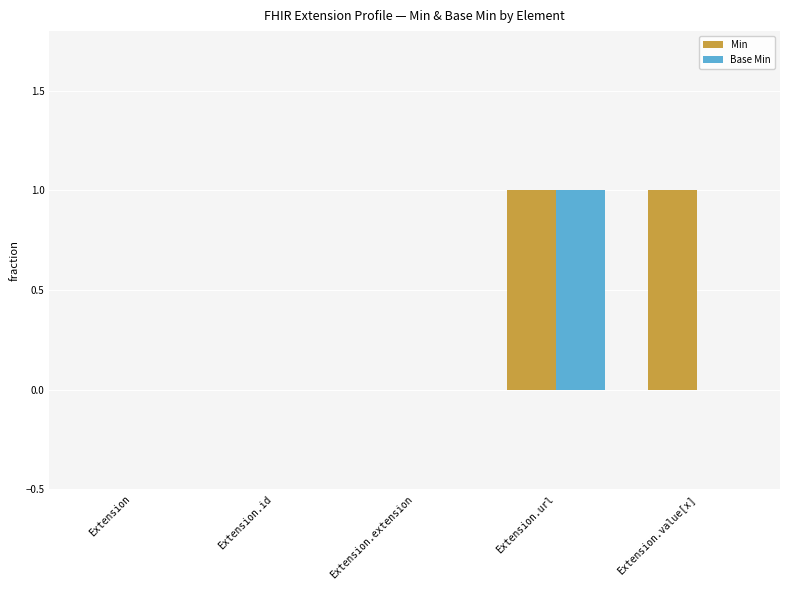

Reading right to left, list all the values displayed in this chart.

Min: 1	1	0	0	0
Base Min: 0	1	0	0	0